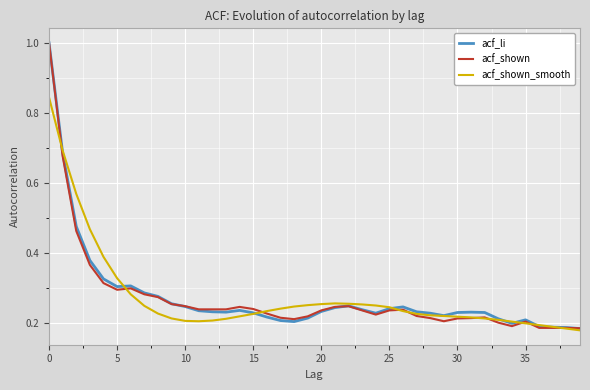

What is the maximum value for acf_li?

1.0